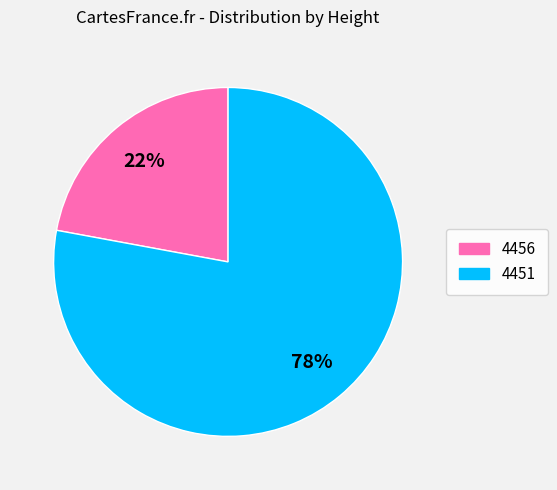

What percentage is the 4456 slice, to the nearest percent?

22%